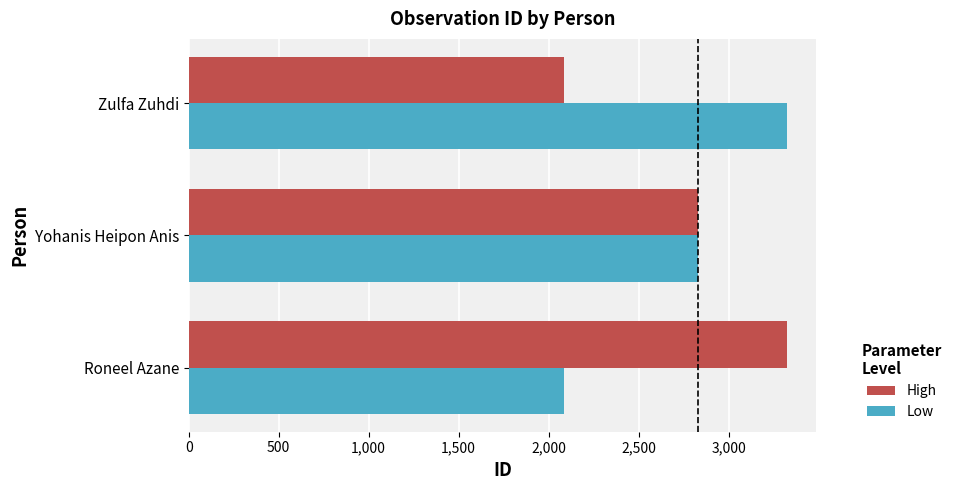

The High series shows 5226 at Roneel Azane. True or false?

False